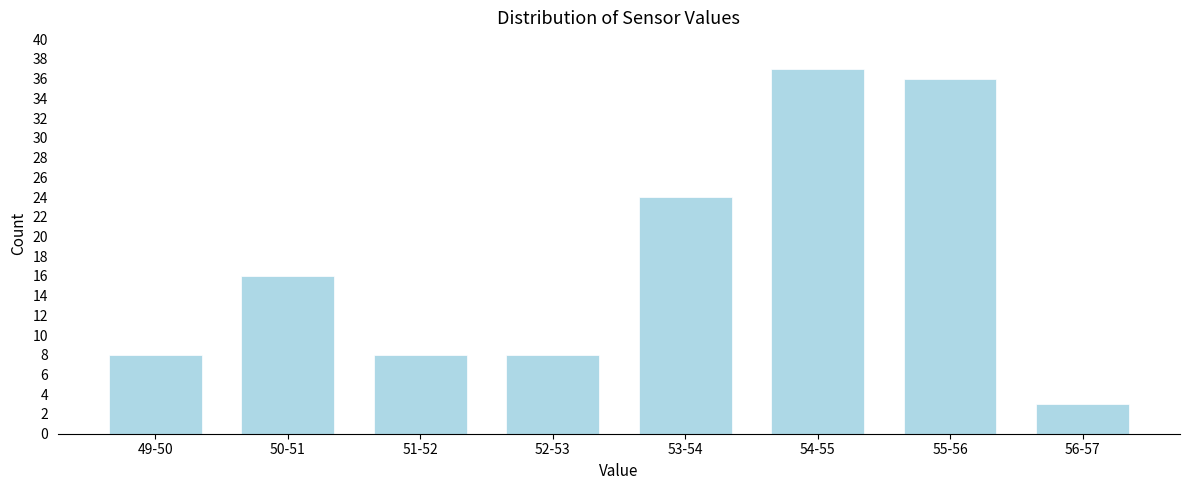

Reading right to left, transcribe all the data shown in this chart.

3	36	37	24	8	8	16	8